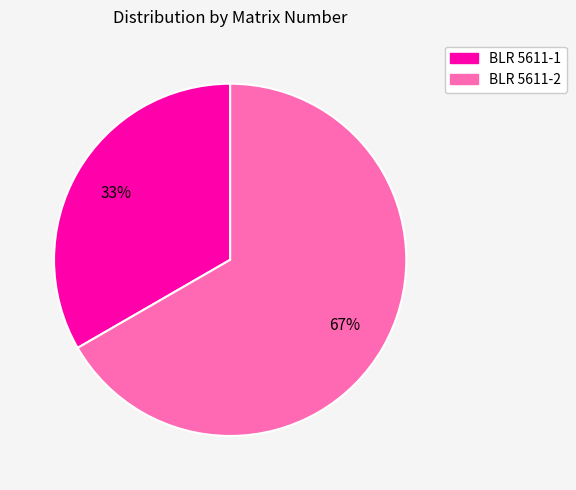

To the nearest percent, what percentage of the pie is BLR 5611-1?

33%